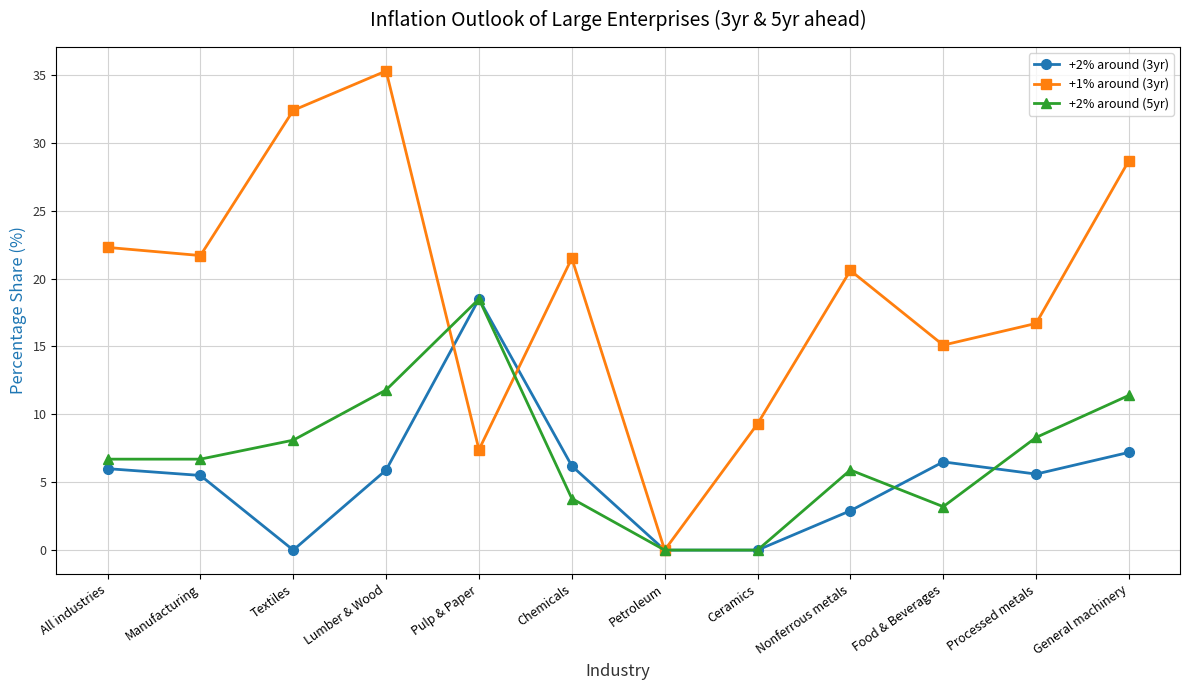

At which label does +1% around (3yr) reach its minimum?

Petroleum